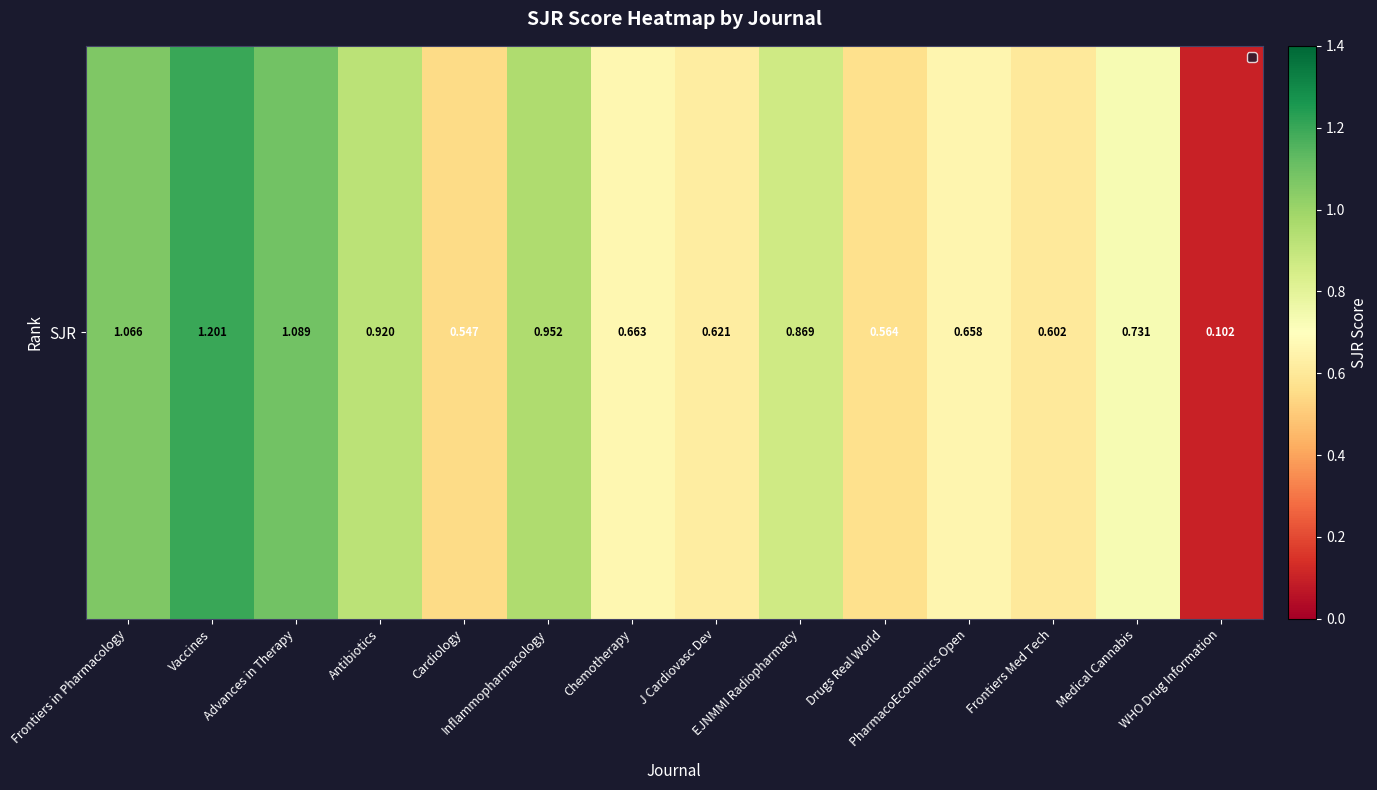

Rank the categories by value from highest to lowest.

Vaccines, Advances in Therapy, Frontiers in Pharmacology, Inflammopharmacology, Antibiotics, EJNMMI Radiopharmacy, Medical Cannabis, Chemotherapy, PharmacoEconomics Open, J Cardiovasc Dev, Frontiers Med Tech, Drugs Real World, Cardiology, WHO Drug Information